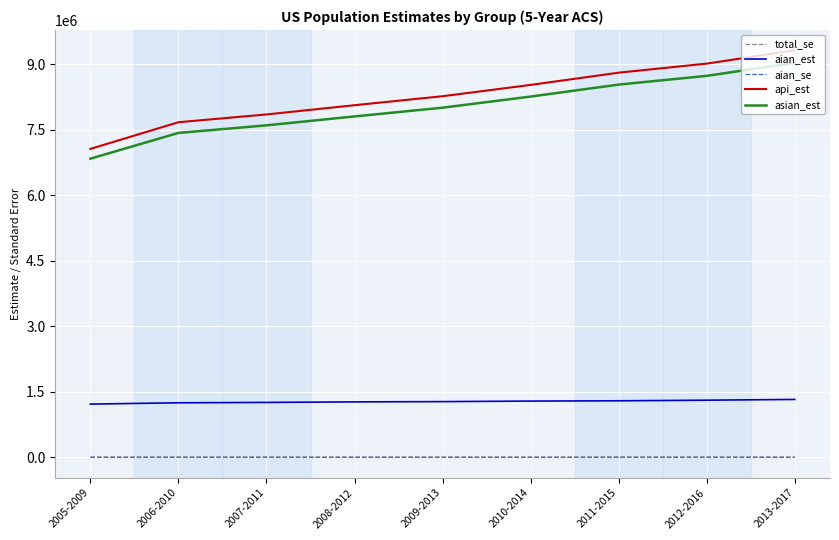

At how many categories does at least one series exceed 5241534?

9